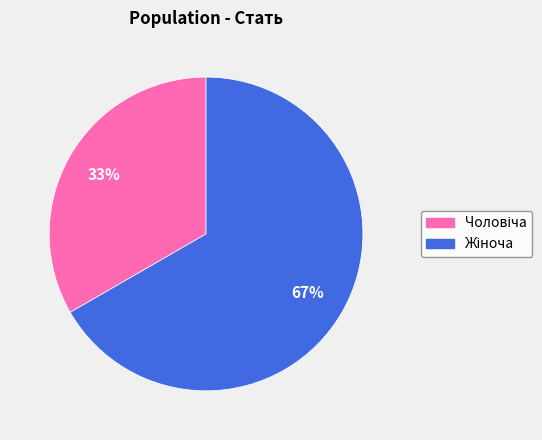

Does any single category account for the majority?

Yes